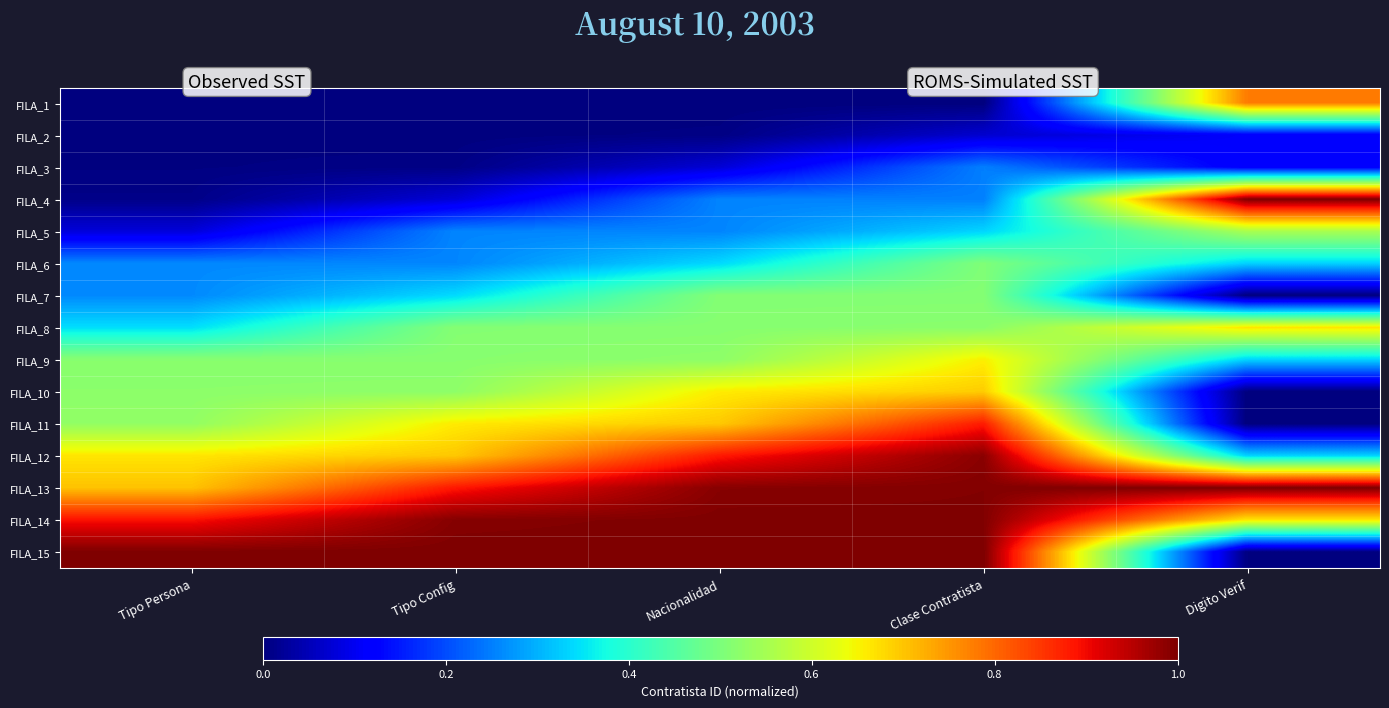

How many data points does each series have?

5